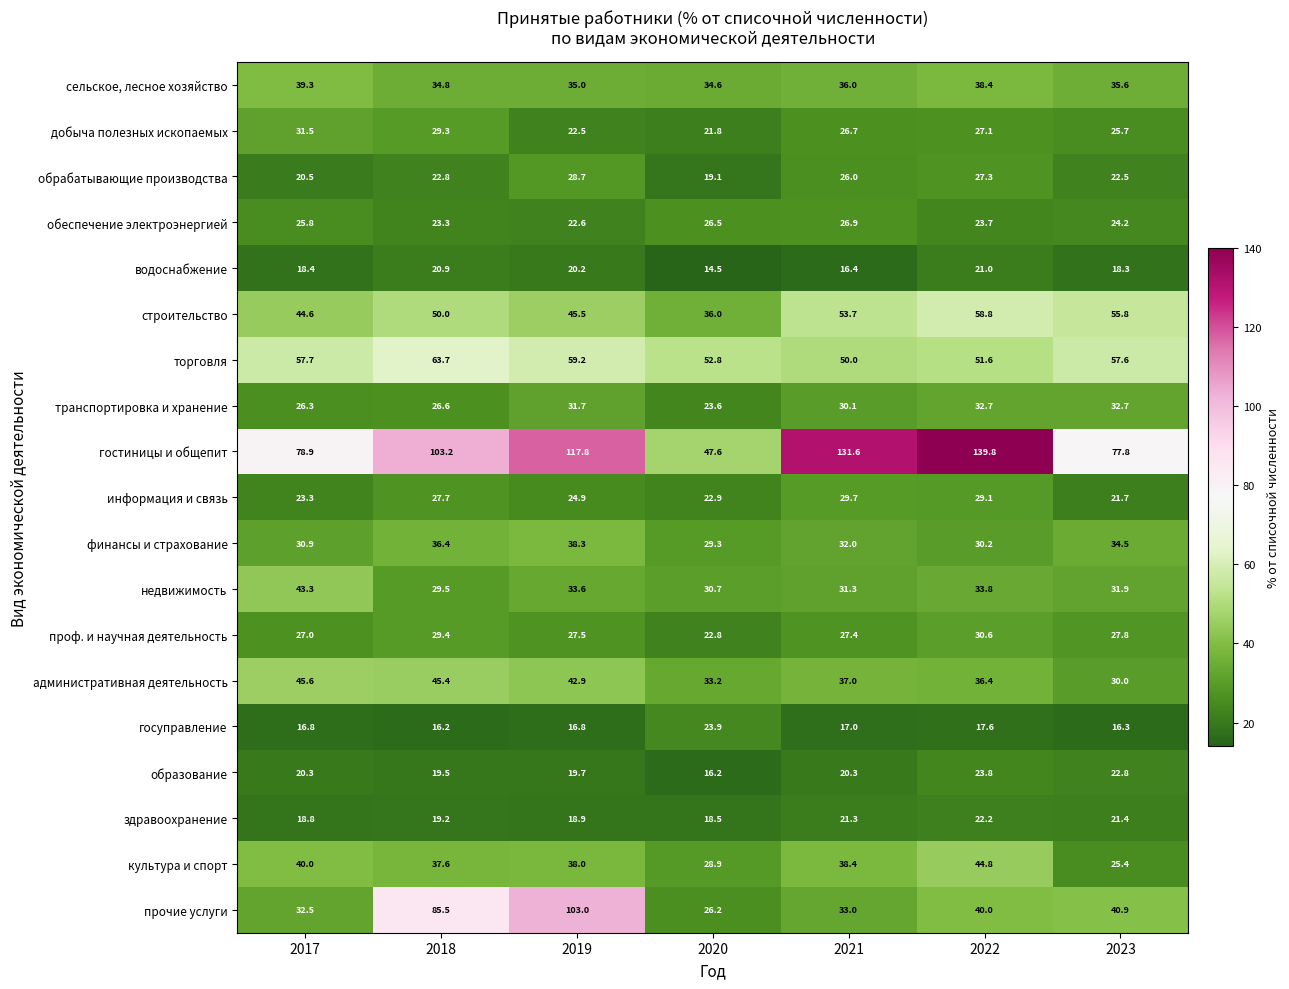

What is the maximum value shown in the chart?

139.8